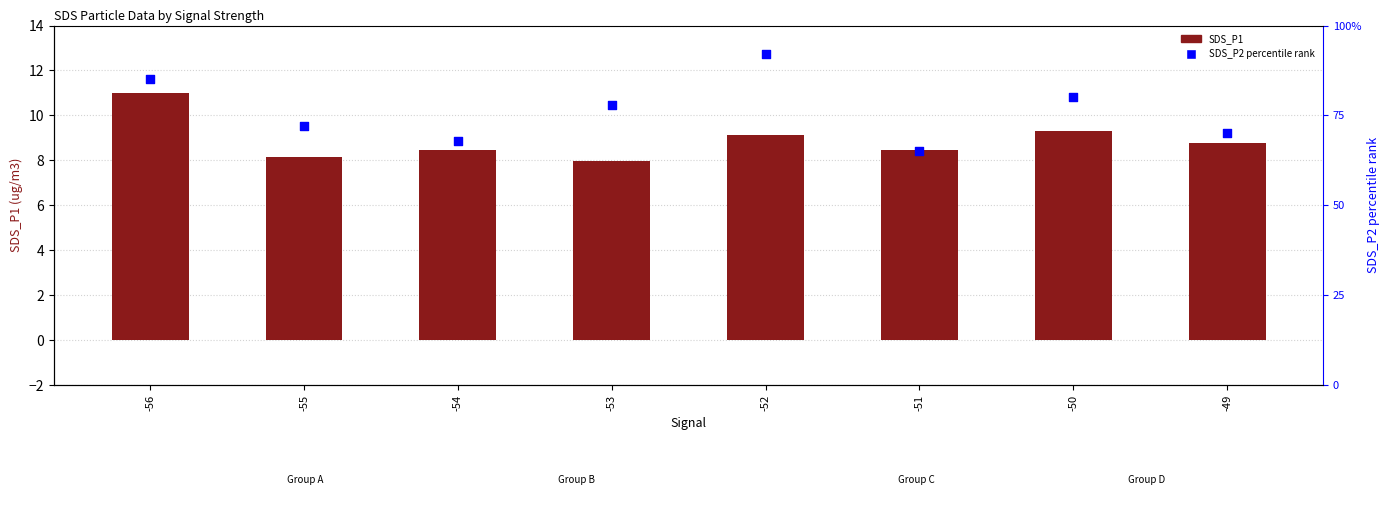

At which category is the sum across all series the highest?

-52